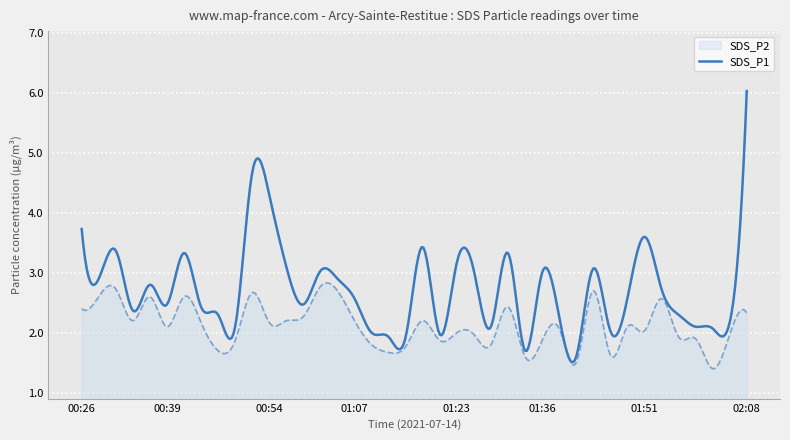

What is the minimum value for SDS_P2?

1.4